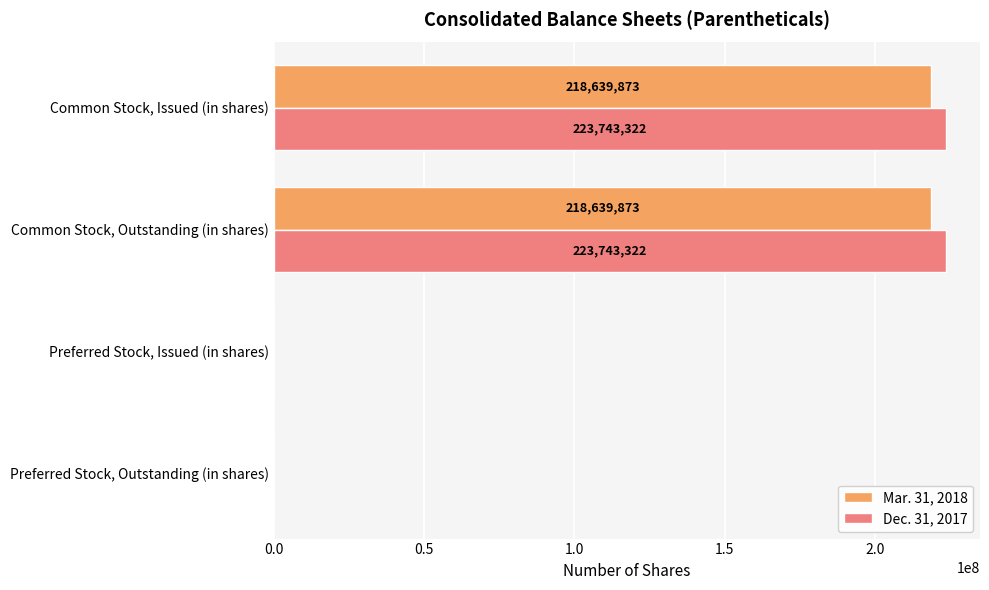

True or false: Dec. 31, 2017 has a value of 223743322 at Common Stock, Outstanding (in shares).

True